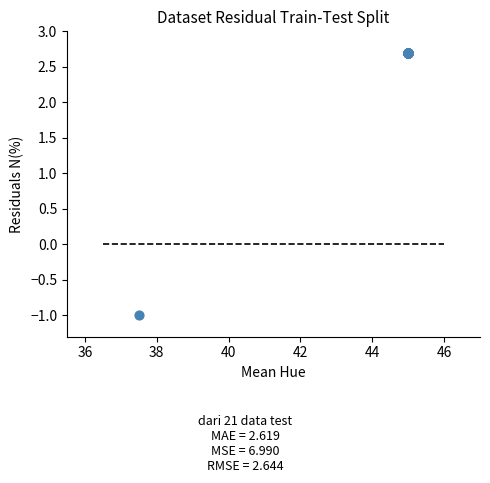

What Y value in the scatter plot is closest to 0?

-1.0